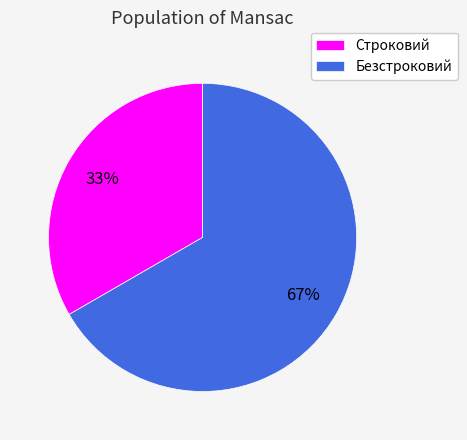

To the nearest percent, what portion does Строковий represent?

33%